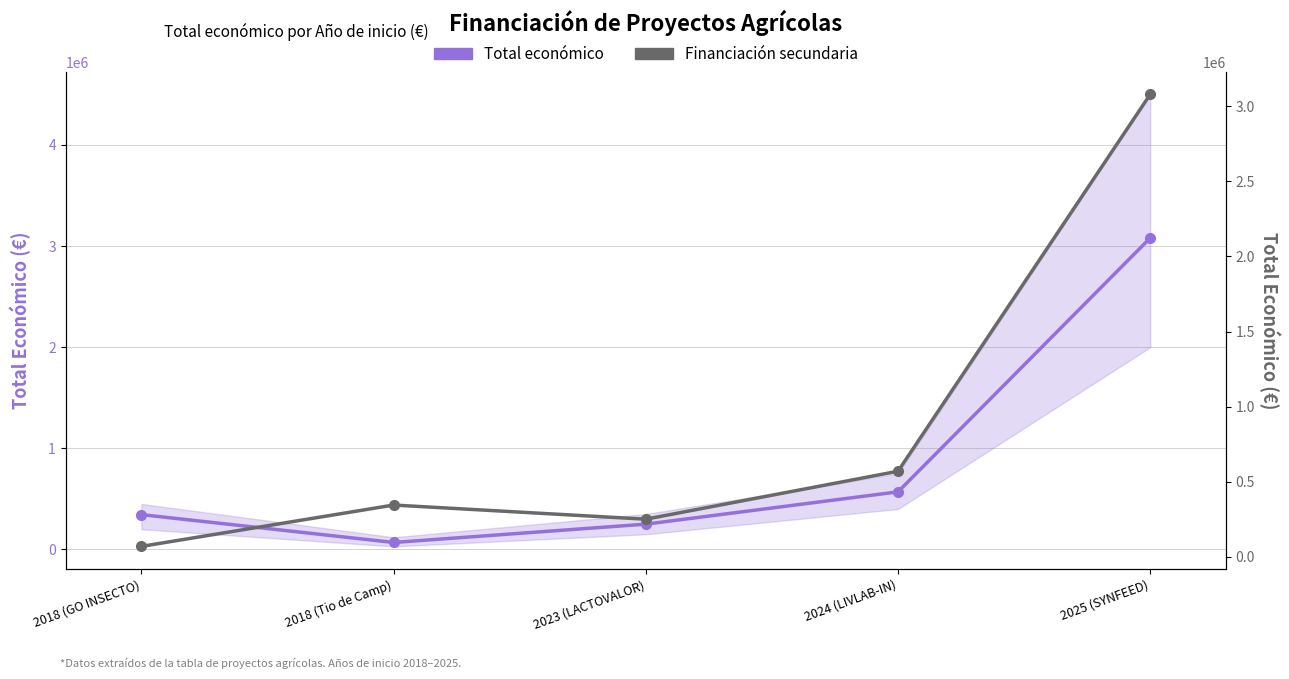

What is the sum of the Total económico values at 2018 (GO INSECTO) and 2024 (LIVLAB-IN)?

913659